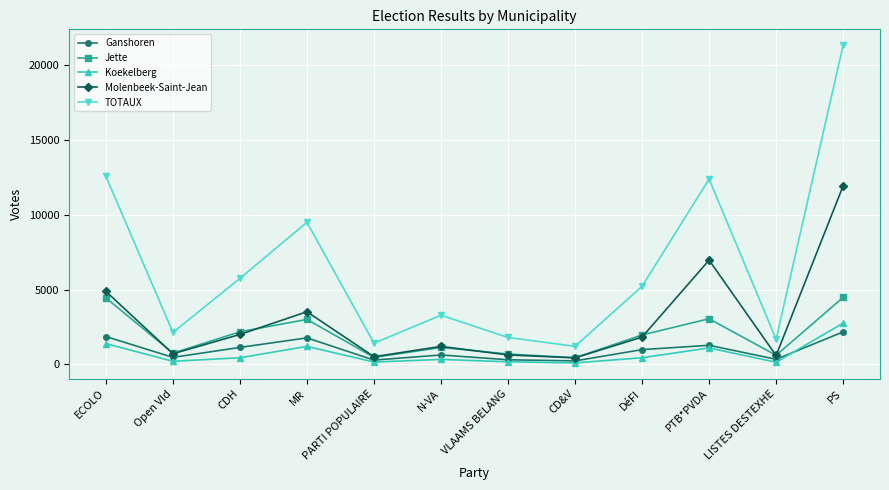

What is the difference between the maximum and minimum values in the Ganshoren series?

1940